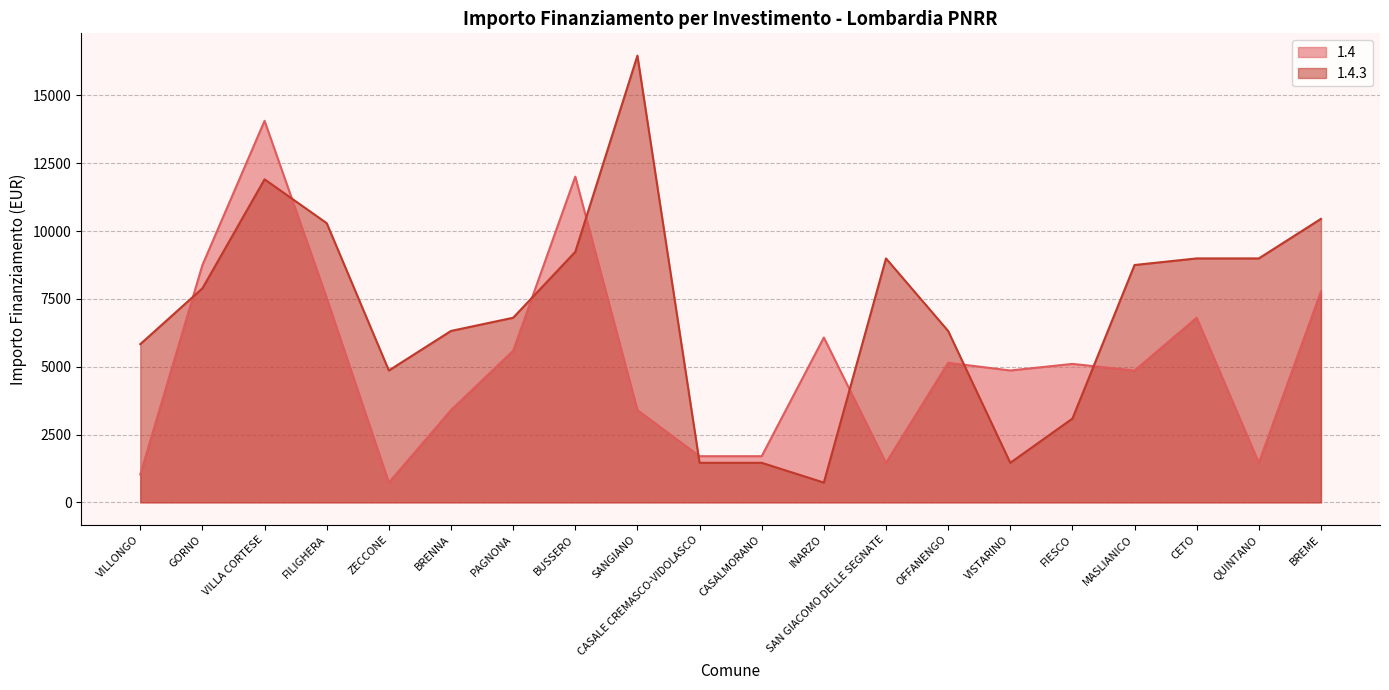

What is the label of the 12th point from the right?

SANGIANO